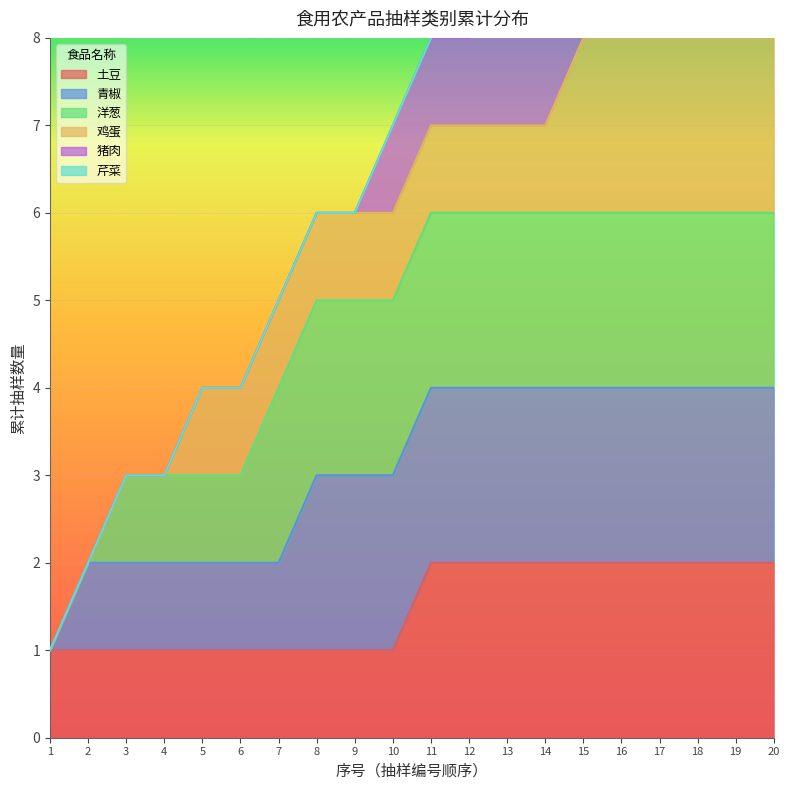

The 土豆 series shows 0 at 5. True or false?

False